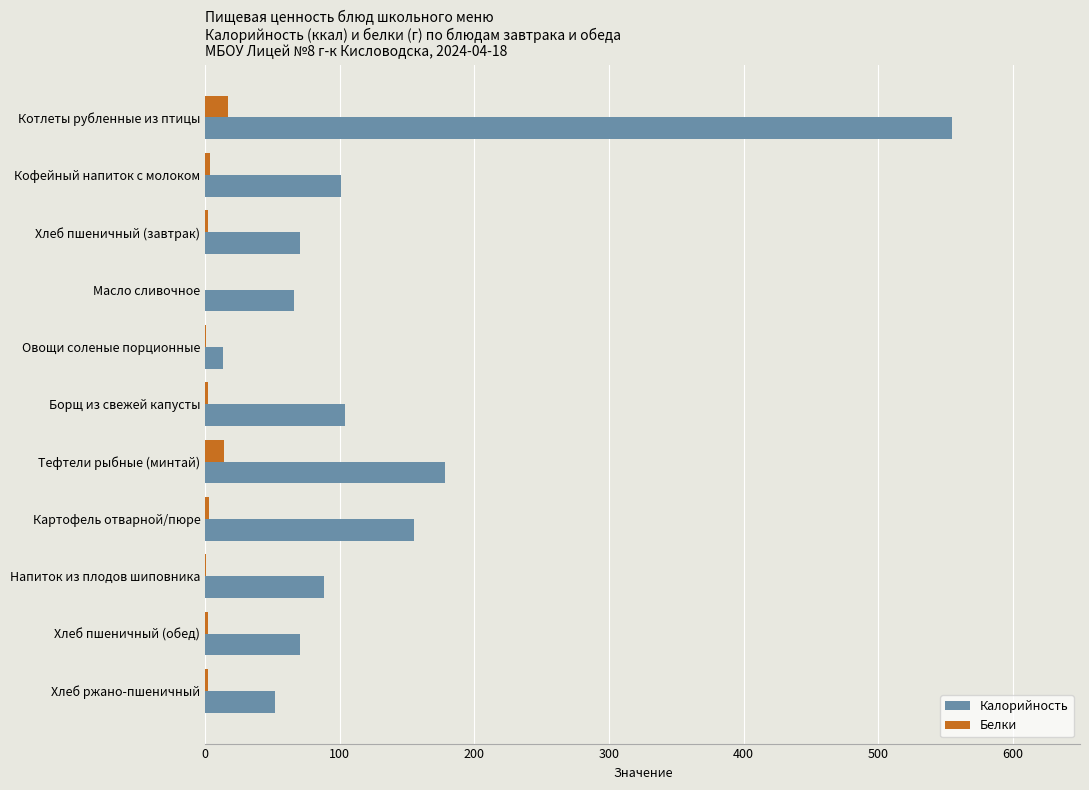

The Калорийность series shows 13.2 at Овощи соленые порционные. True or false?

True